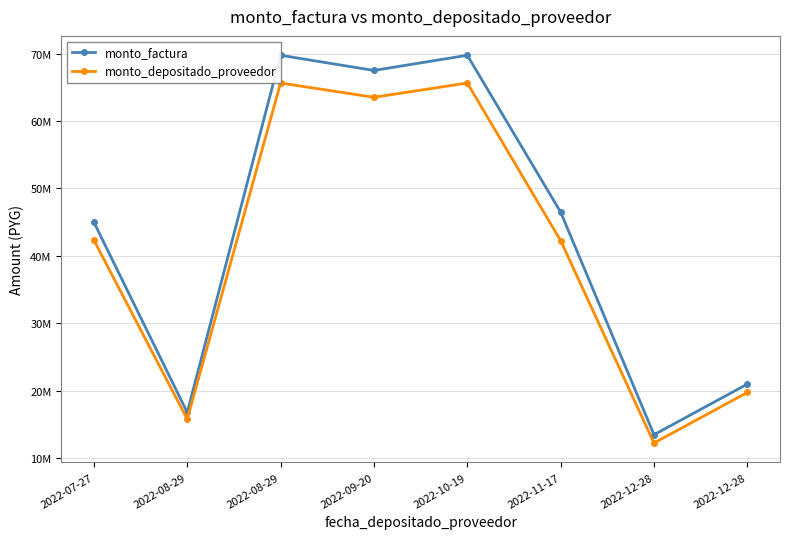

Where is monto_factura nearest to the value 41625000?

2022-07-27